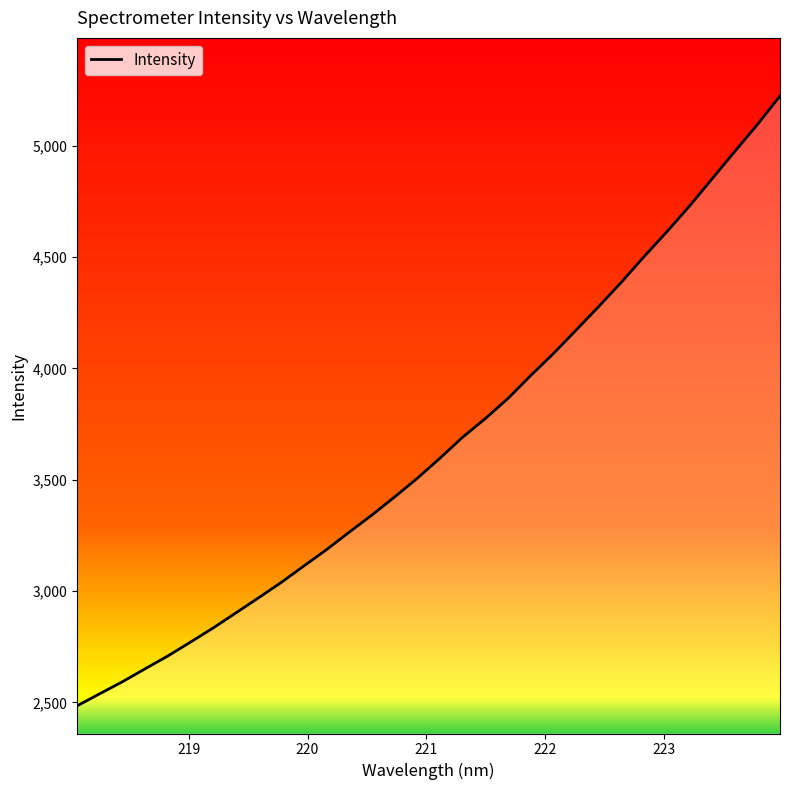

What is the difference between the maximum and second lowest values?

2684.1